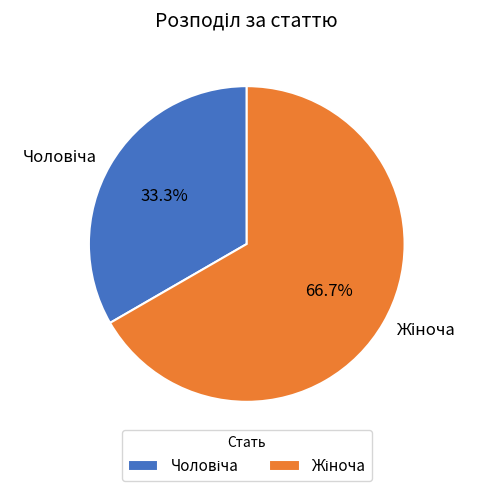

Is there a majority slice in this chart?

Yes